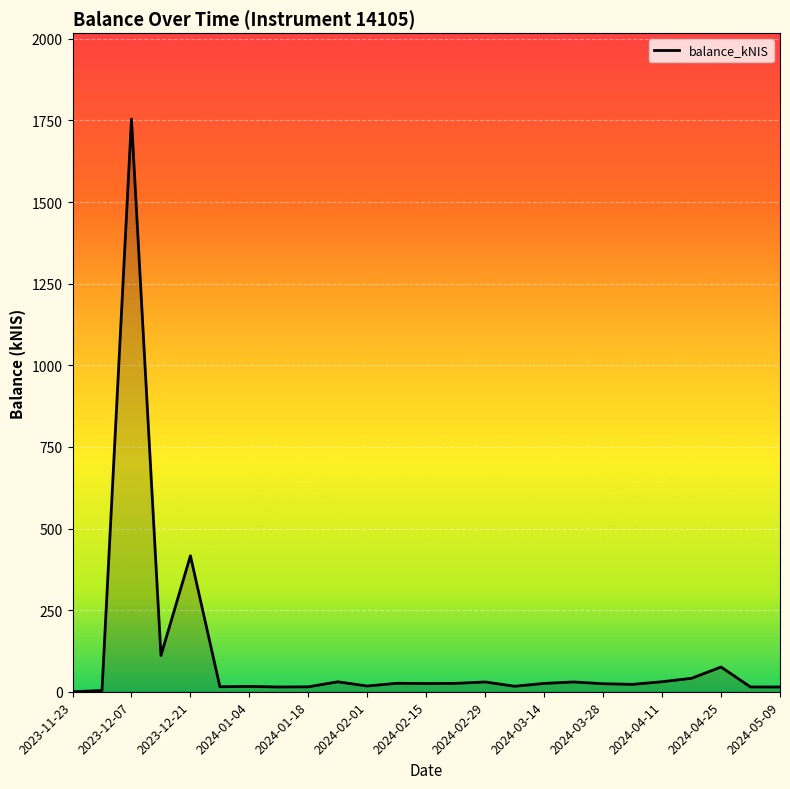

What is the difference between the maximum and minimum values?

1754.1